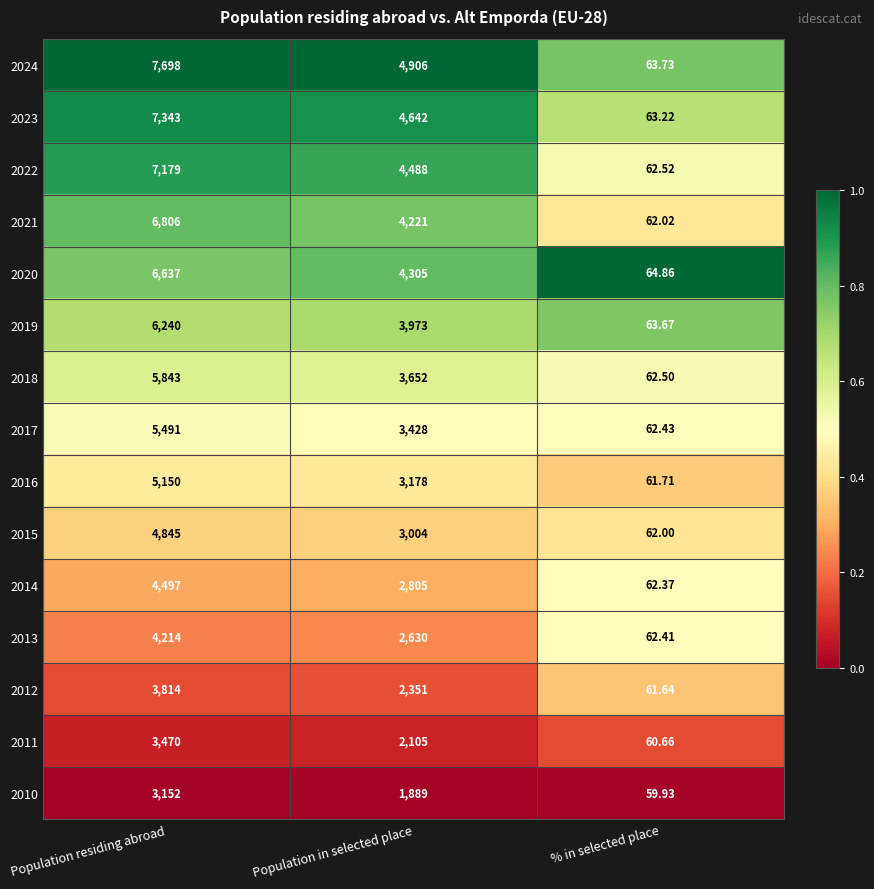

What is the difference between the highest and lowest values at Population residing abroad?

4546.0